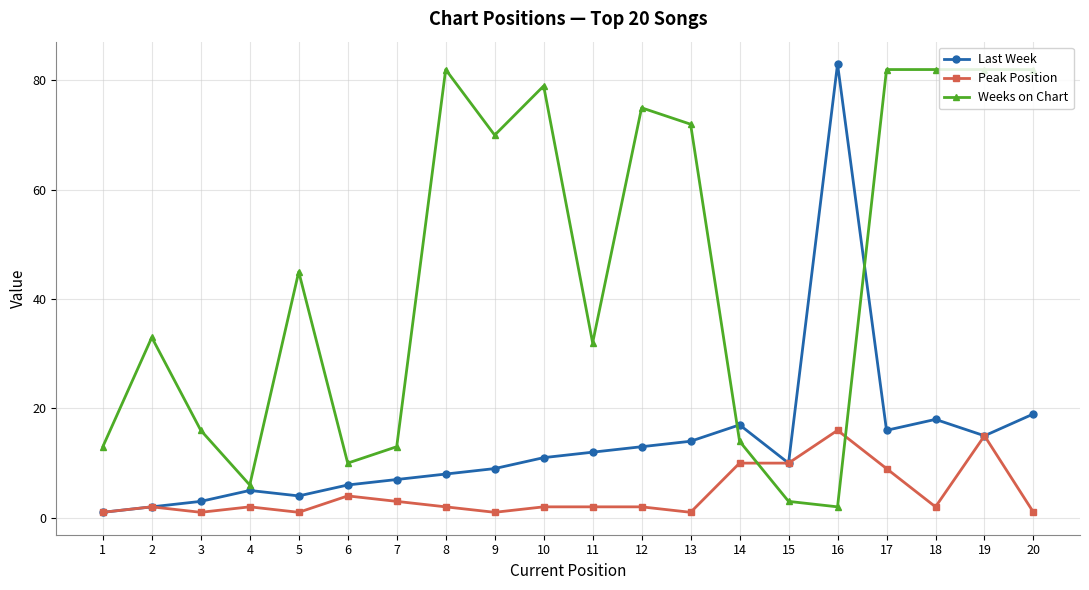

List the series in order of their overall mean, highest first.

Weeks on Chart, Last Week, Peak Position